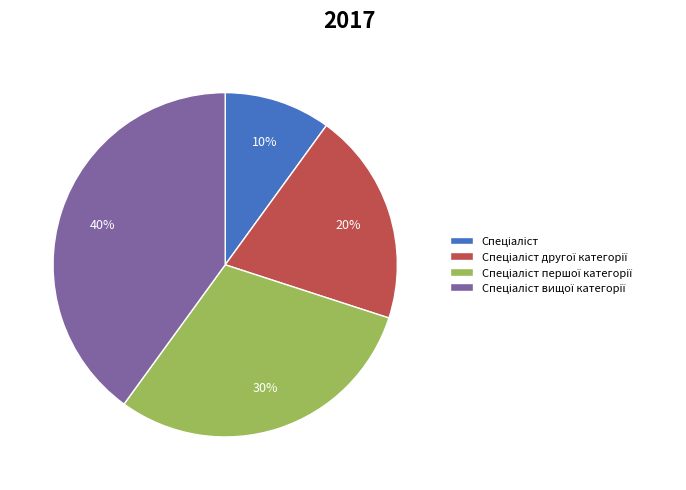

To the nearest percent, what is the average slice percentage?

25%